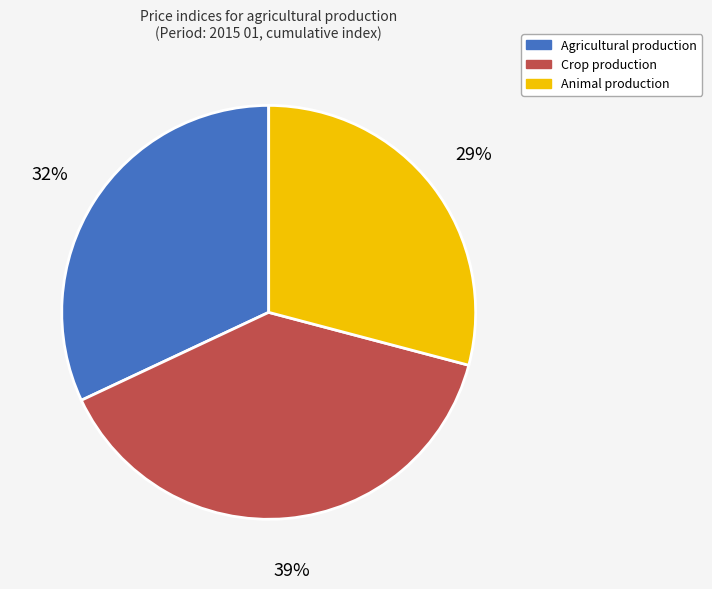

How many slices are in this pie chart?

3